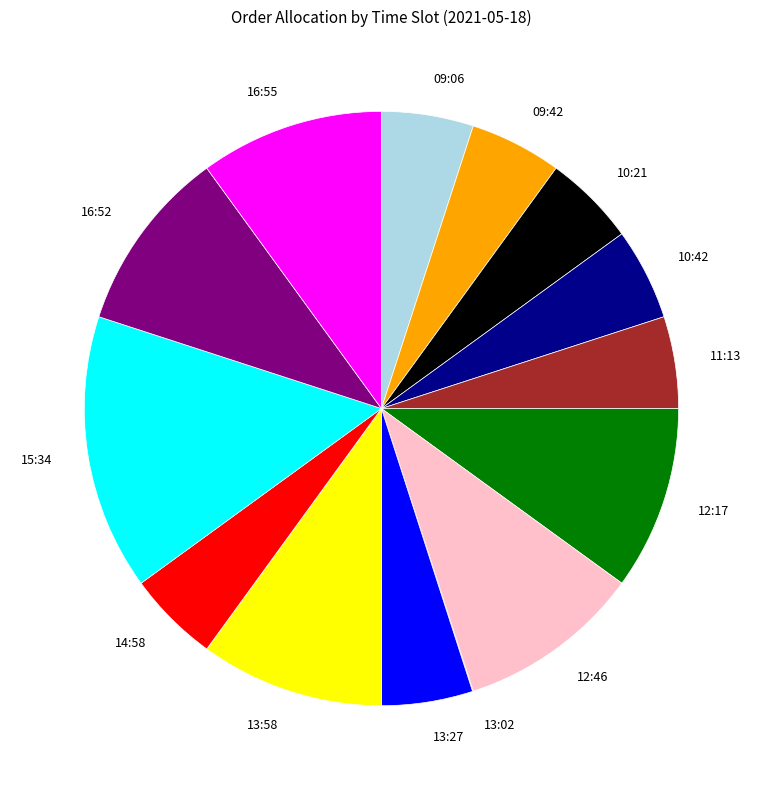

What is the ratio of the value at 14:58 to the value at 13:58?

0.5